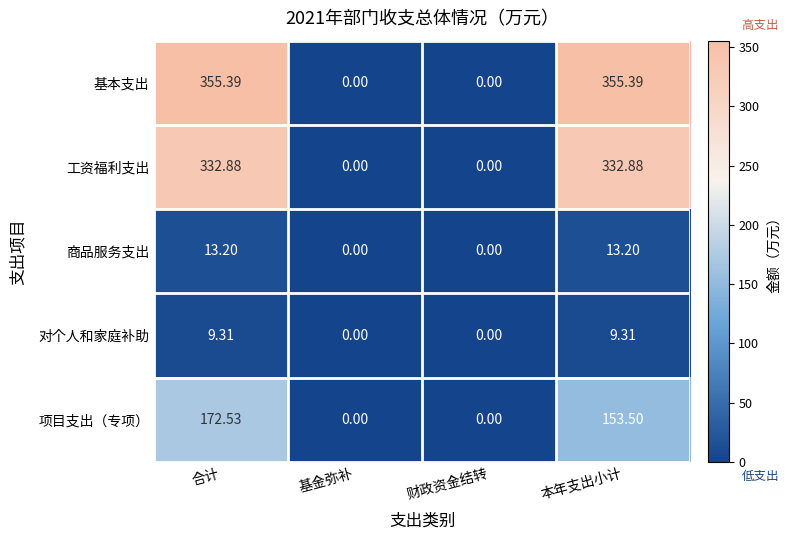

Rank the series by their maximum value, from highest to lowest.

基本支出, 工资福利支出, 项目支出（专项）, 商品服务支出, 对个人和家庭补助